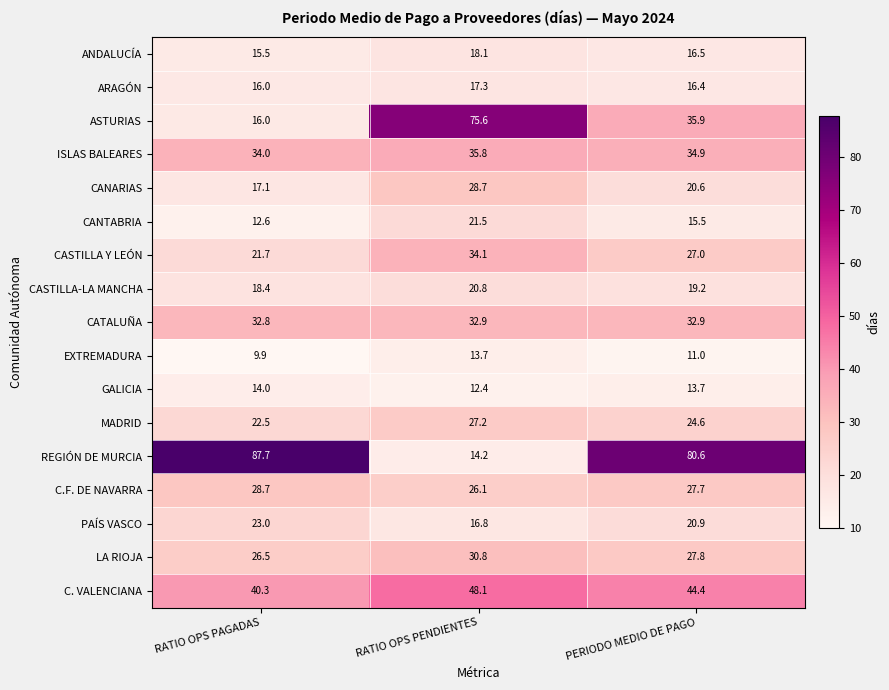

What is the approximate value of LA RIOJA at PERIODO MEDIO DE PAGO?

27.8